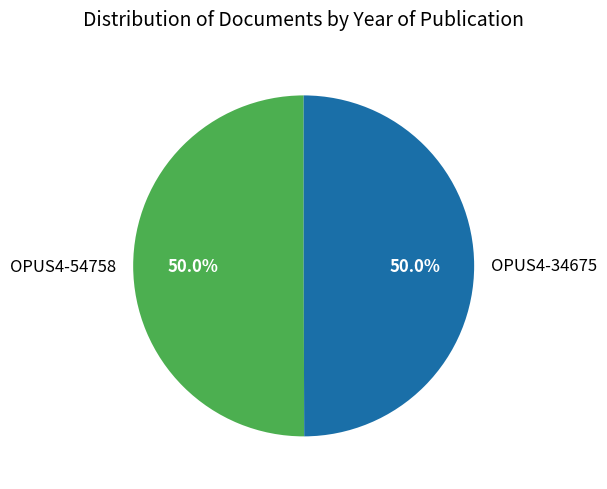

To the nearest percent, what portion does OPUS4-34675 represent?

50%